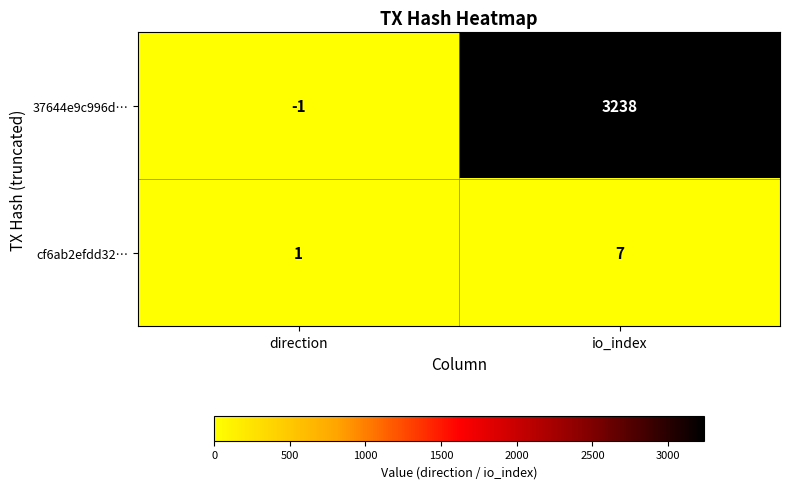

Rank the categories by cf6ab2efdd32… value from highest to lowest.

io_index, direction